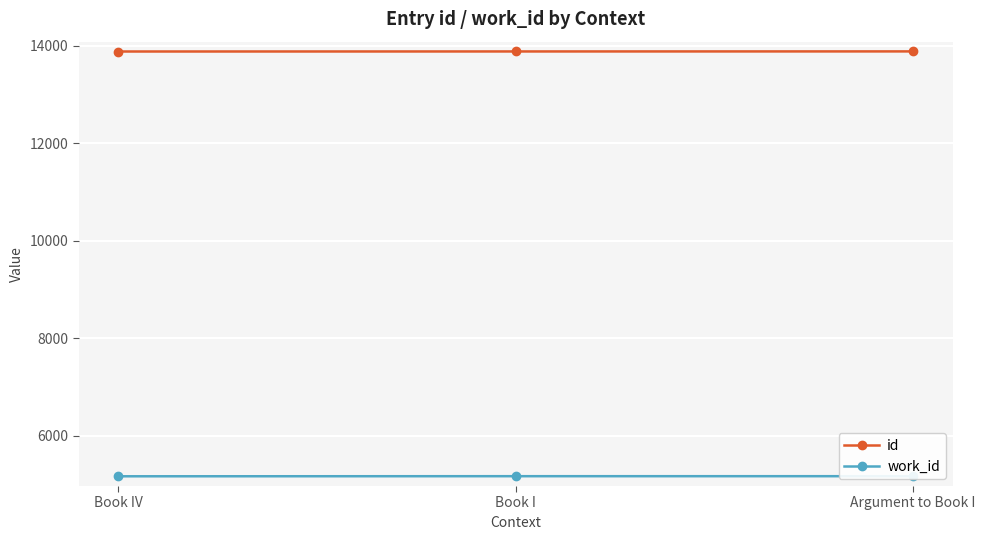

At which category is the sum across all series the highest?

Argument to Book I